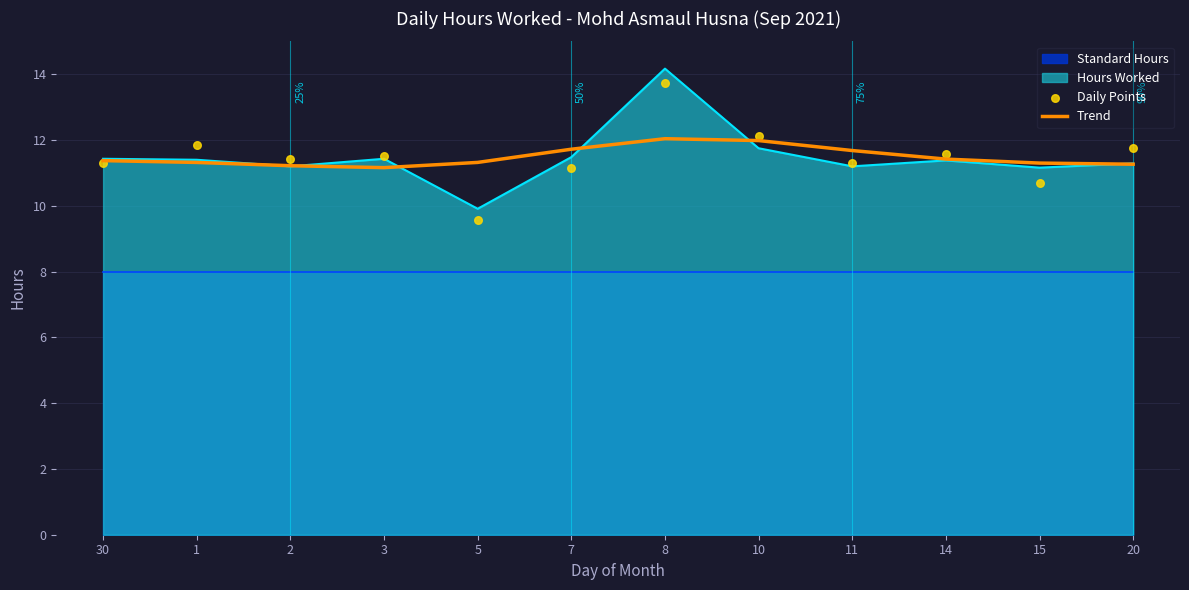

The value of Hours Worked at 11 is 3.9. True or false?

False